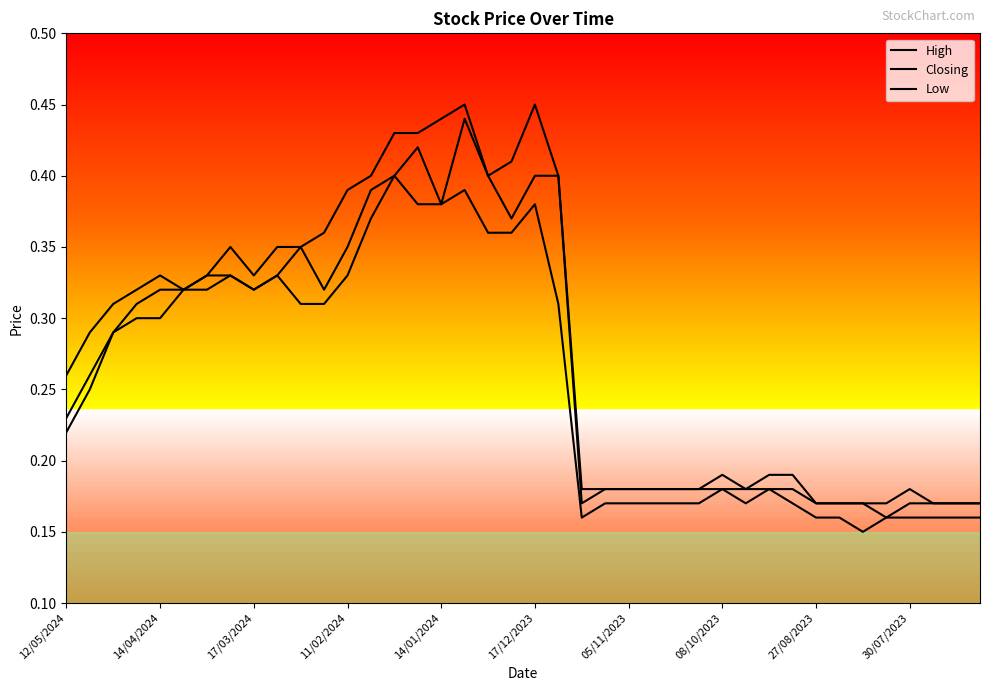

True or false: High and Low cross at least once.

False